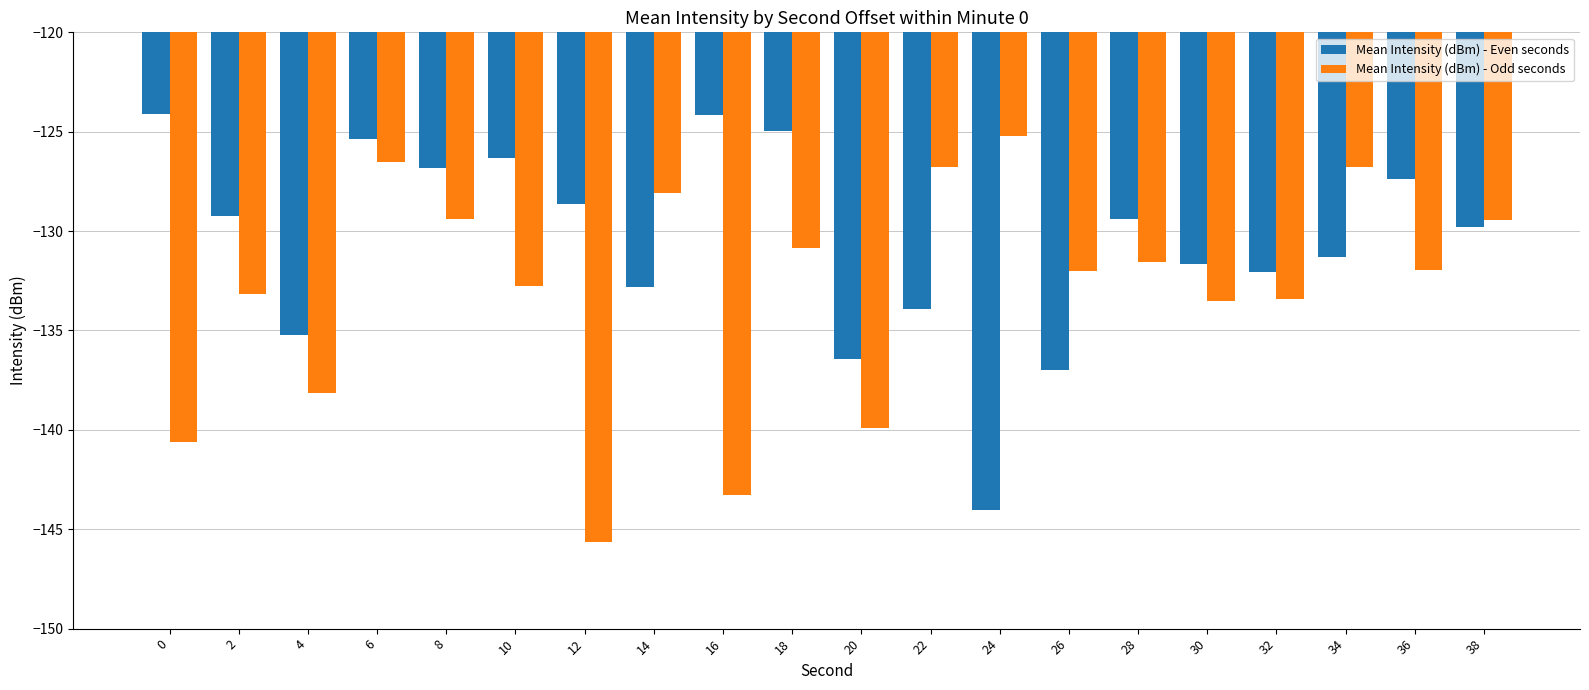

List the series in order of their peak value, lowest first.

Mean Intensity (dBm) - Odd seconds, Mean Intensity (dBm) - Even seconds